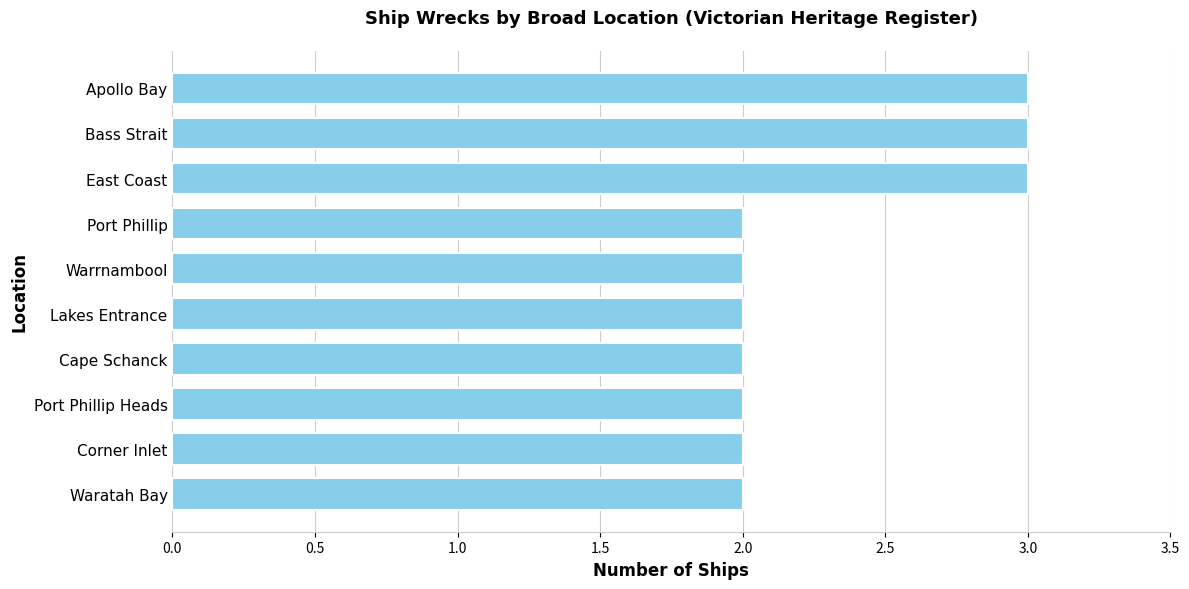

What is the minimum value shown in the chart?

2